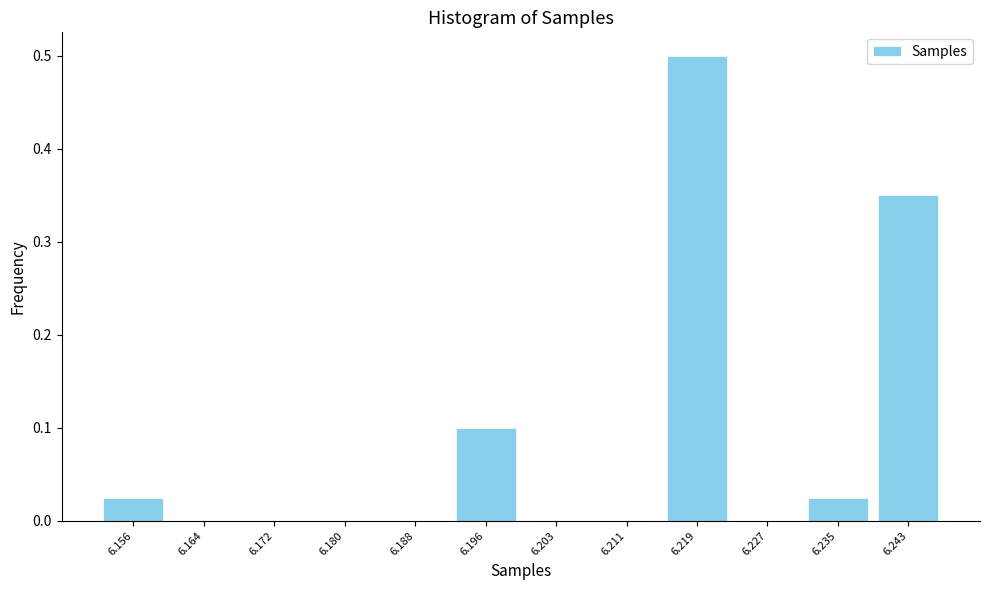

What is the approximate value at 6.219?

0.5